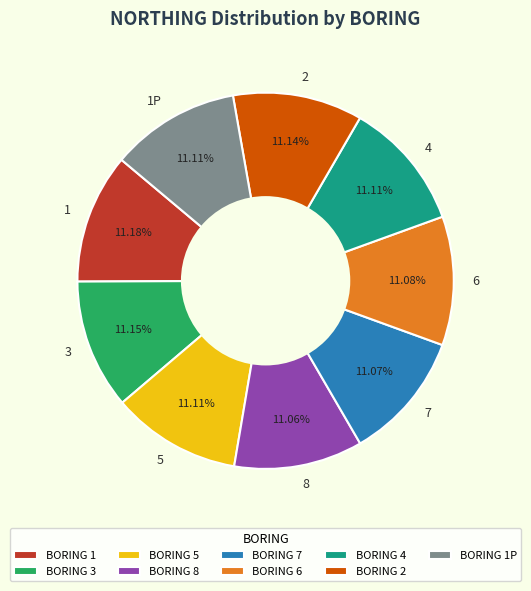

What is the ratio of the value at 5 to the value at 6?

1.0